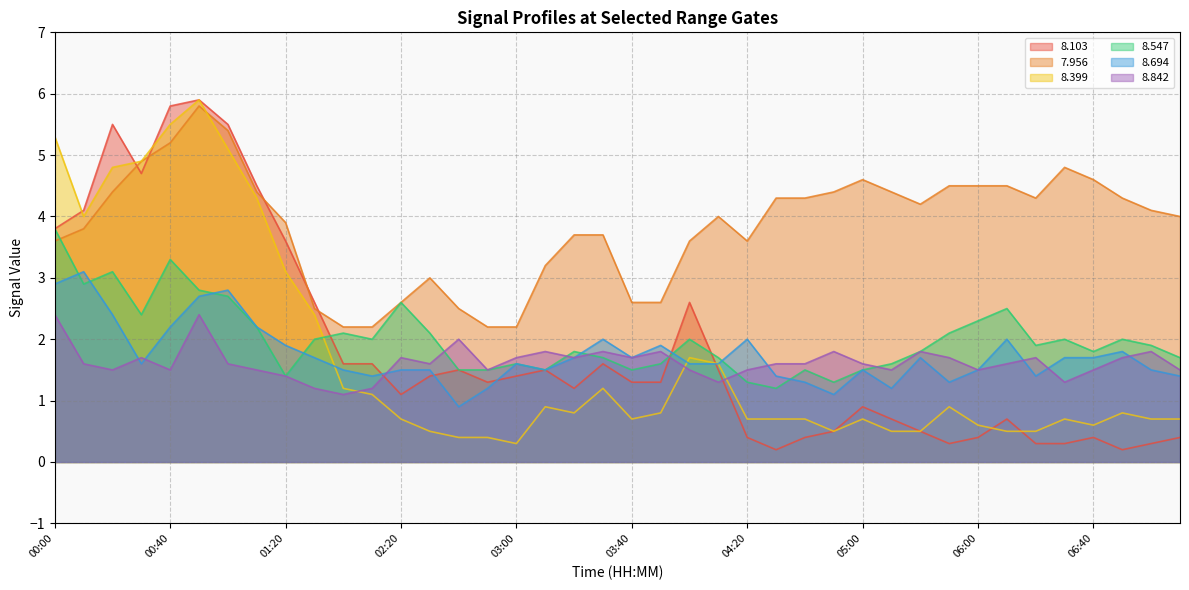

At which category is the sum across all series the highest?

00:50